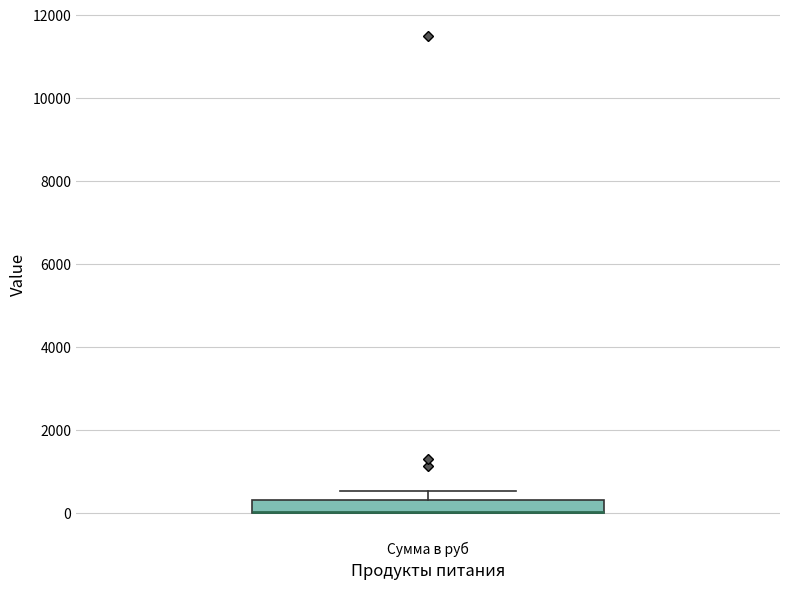

Where does the upper whisker of the box for Сумма в руб end on the y-axis? The values are not printed on the chart, so give them approximately, as read against the axis.

600